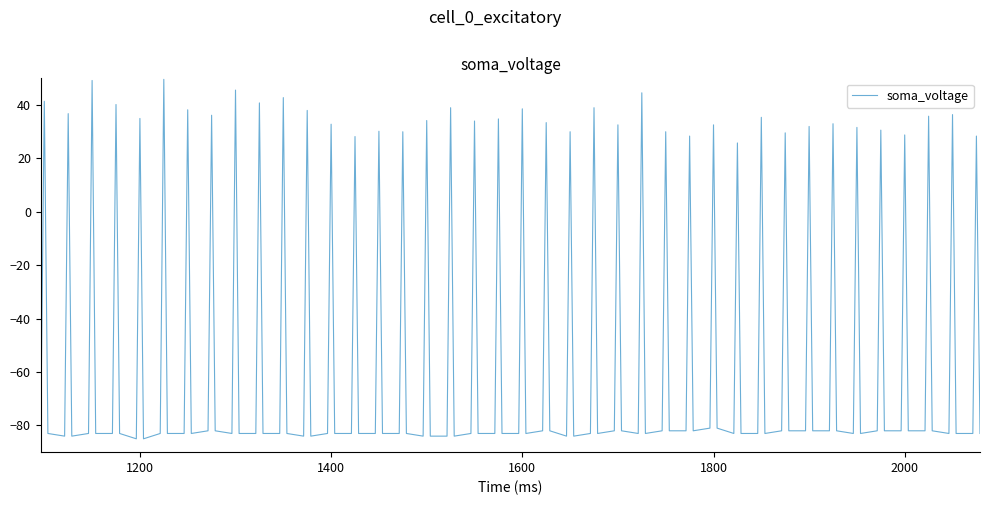

What is the greatest value displayed?

49.6